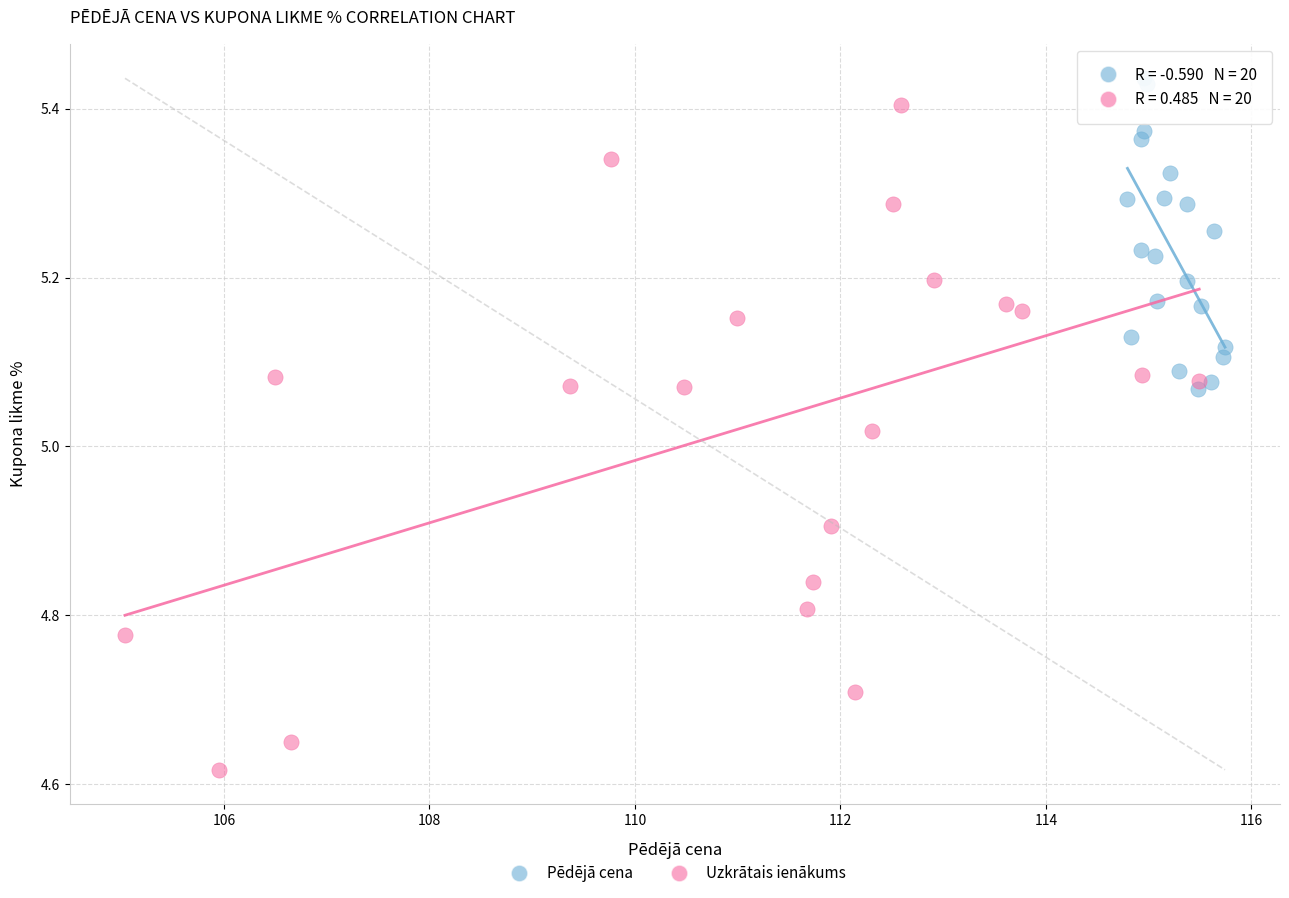

Which series contains the highest Y value?

Pēdējā cena